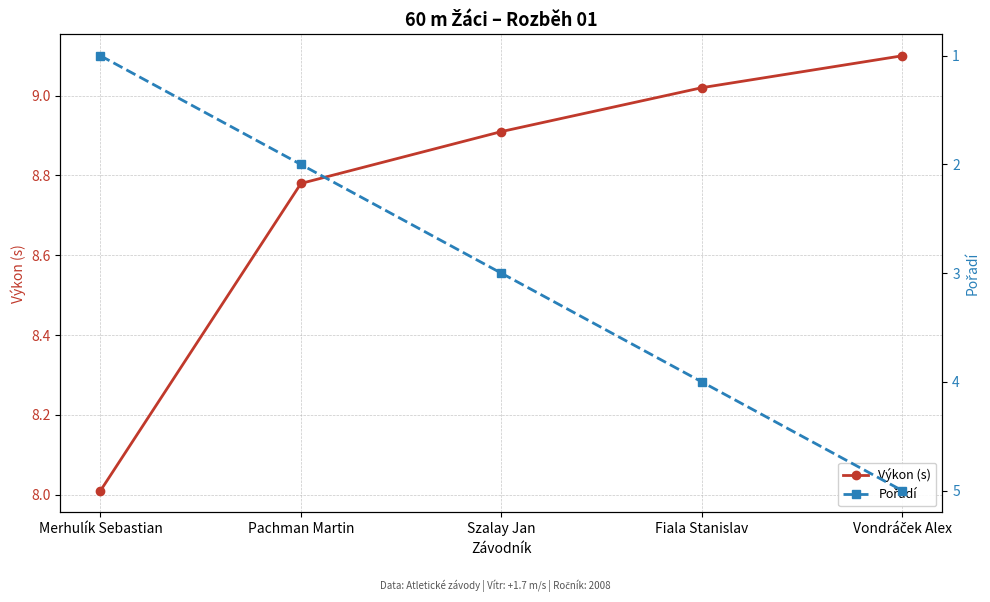

At how many categories does at least one series exceed 2?

5